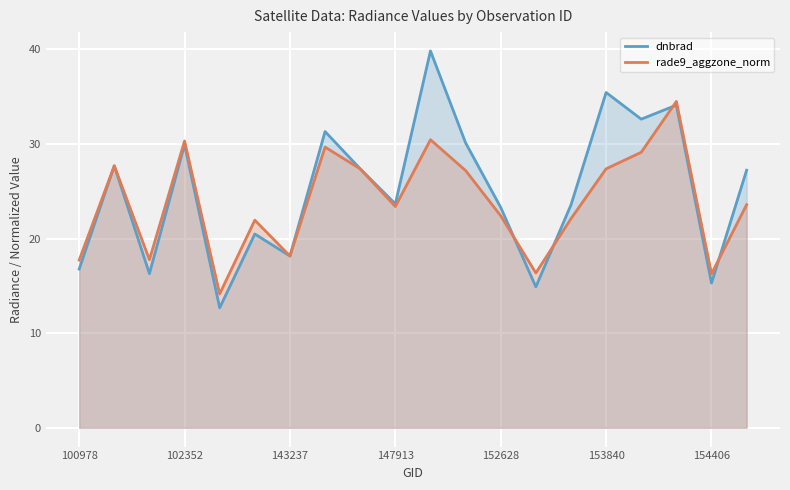

The value of rade9_aggzone_norm at 16 is 29.1. True or false?

True